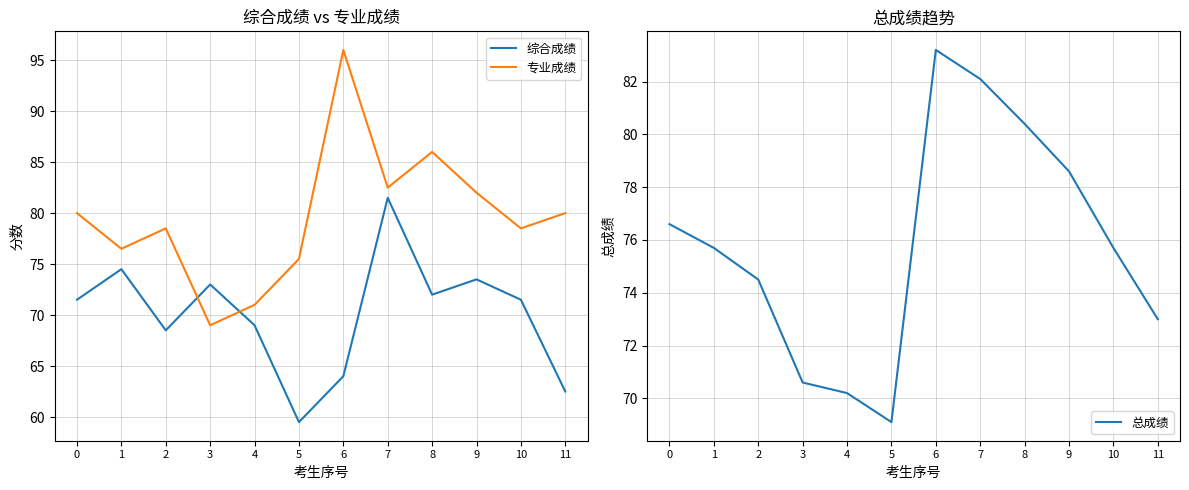

Is it true that 总成绩 equals 80.4 at 8?

True